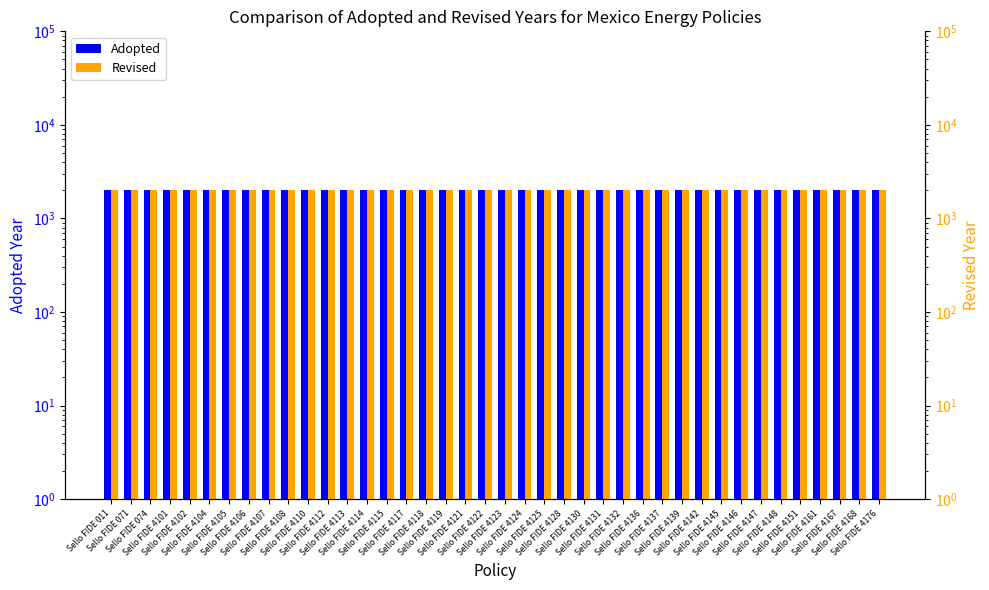

What is the value of the Revised bar at the 4th from the left?

2012